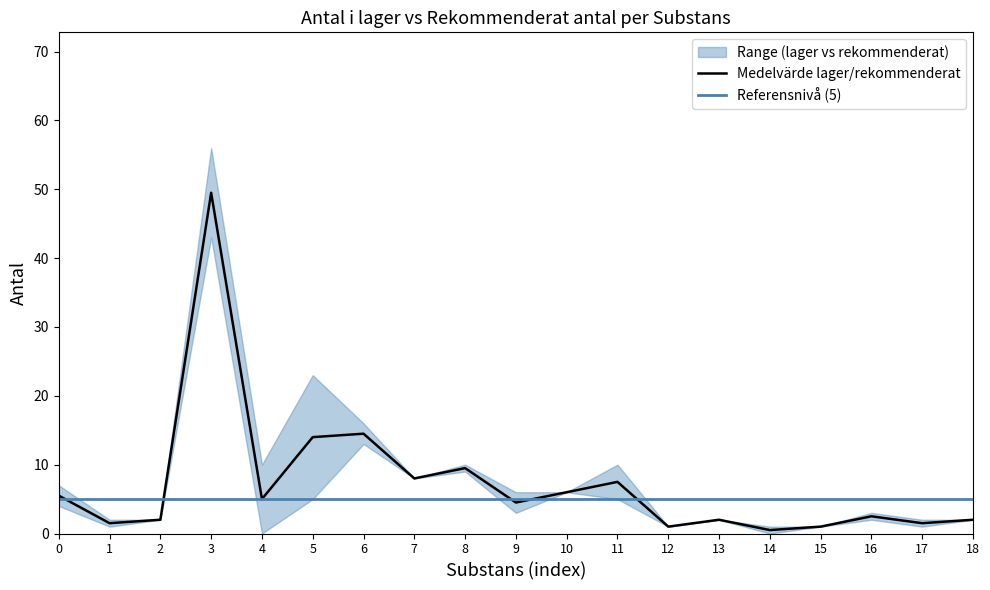

Read the value at 13.

2.0